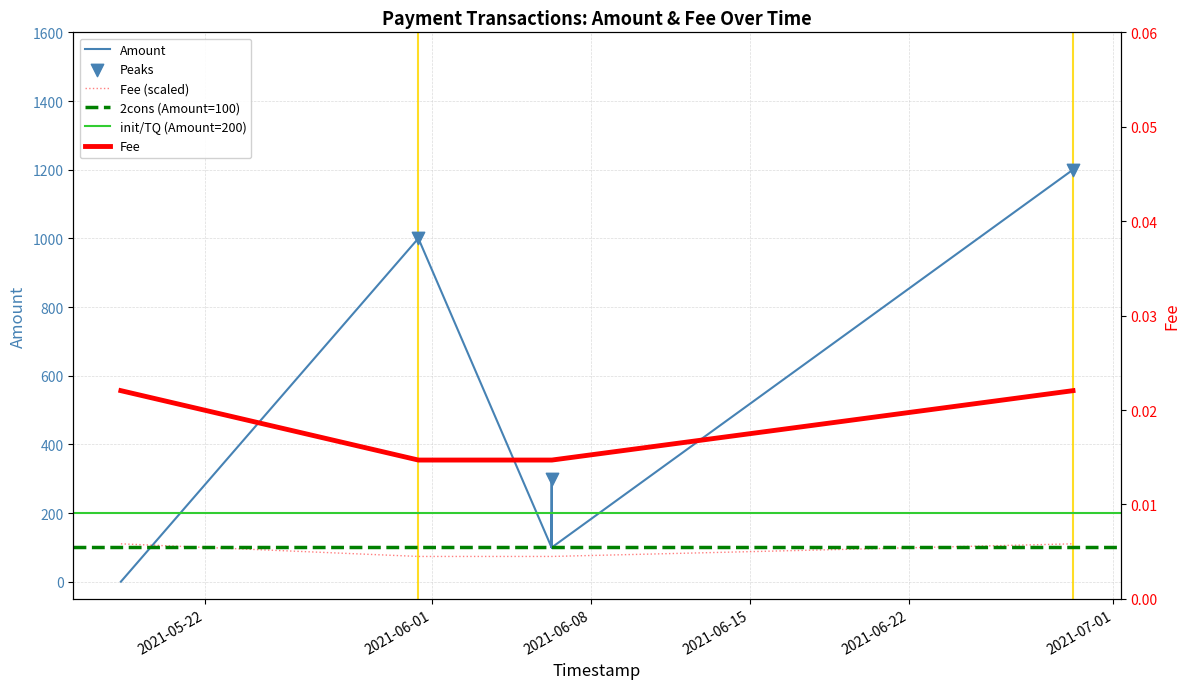

Is the value of Fee at 2021-06-06 06:33:41 greater than the value of Amount at 2021-06-06 06:30:44?

No